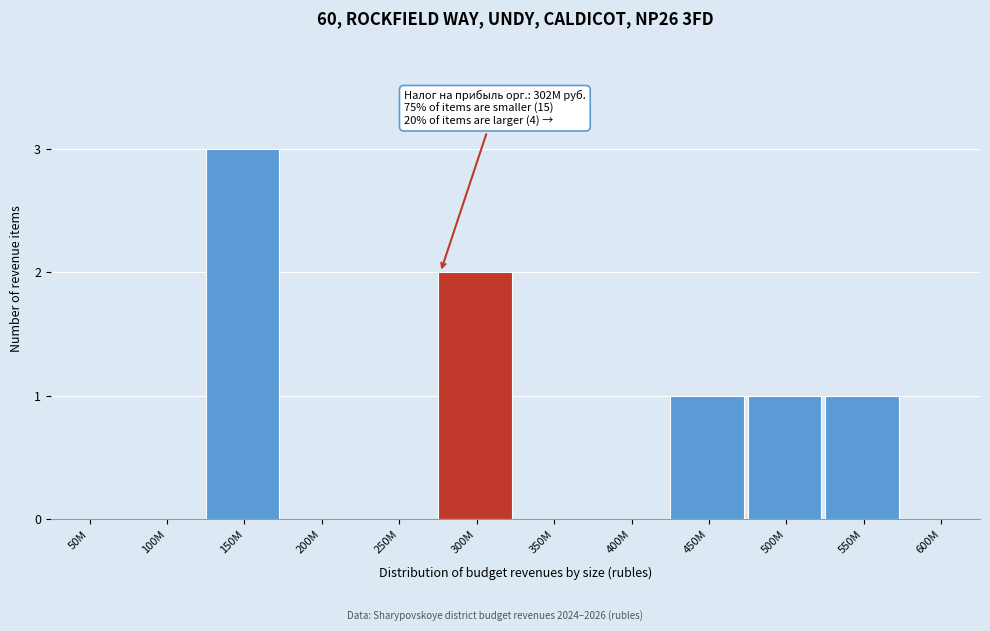

Reading left to right, what are all the values shown in this chart?

50M=0	100M=0	150M=3	200M=0	250M=0	300M=2	350M=0	400M=0	450M=1	500M=1	550M=1	600M=0